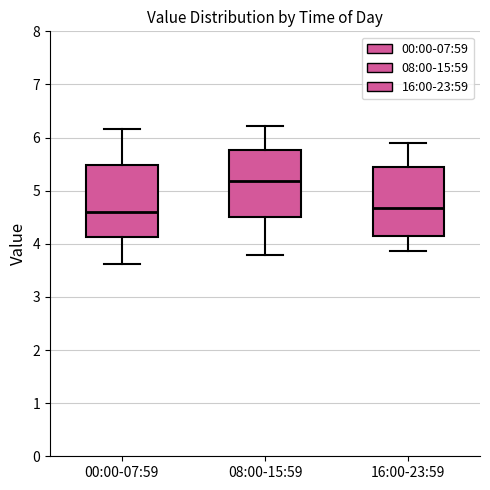

Reading left to right, read every box against the y-axis: the position of its median line, the range the box covers, and the ends of its whiskers. The values are not printed on the chart, so give them approximately, as read against the axis.

00:00-07:59: median 4.6, box 4.1 to 5.5, whiskers 3.6 to 6.2
08:00-15:59: median 5.2, box 4.5 to 5.8, whiskers 3.8 to 6.2
16:00-23:59: median 4.7, box 4.1 to 5.4, whiskers 3.9 to 5.9